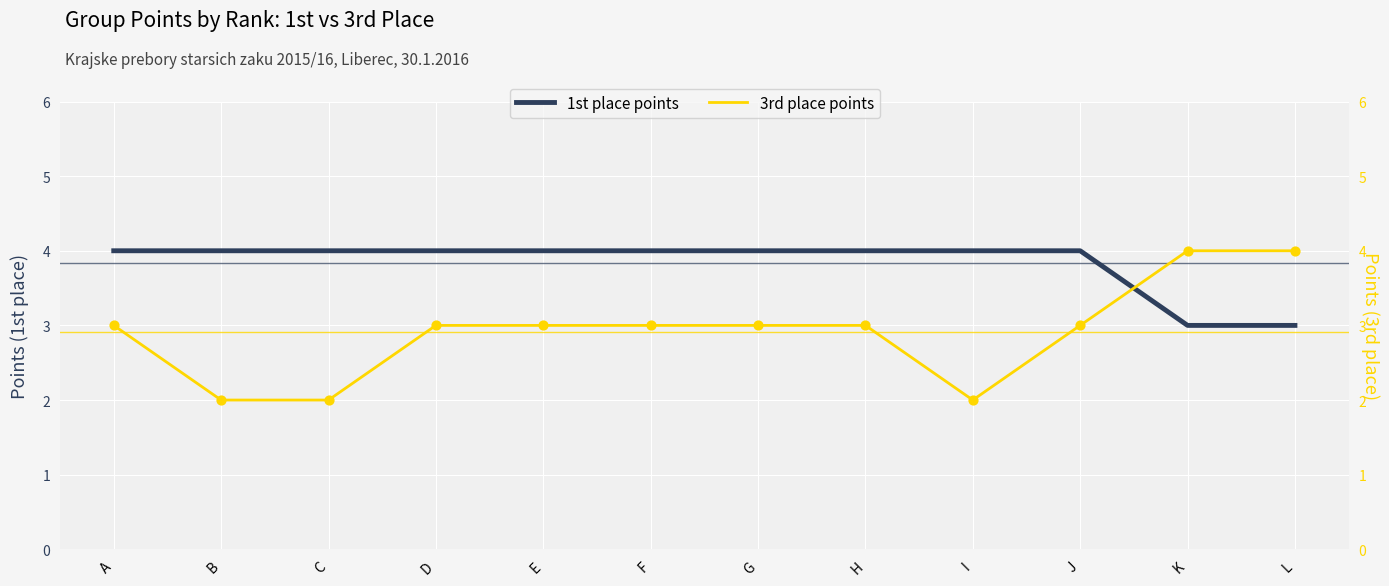

What are all the series names shown in the legend?

1st place points, 3rd place points